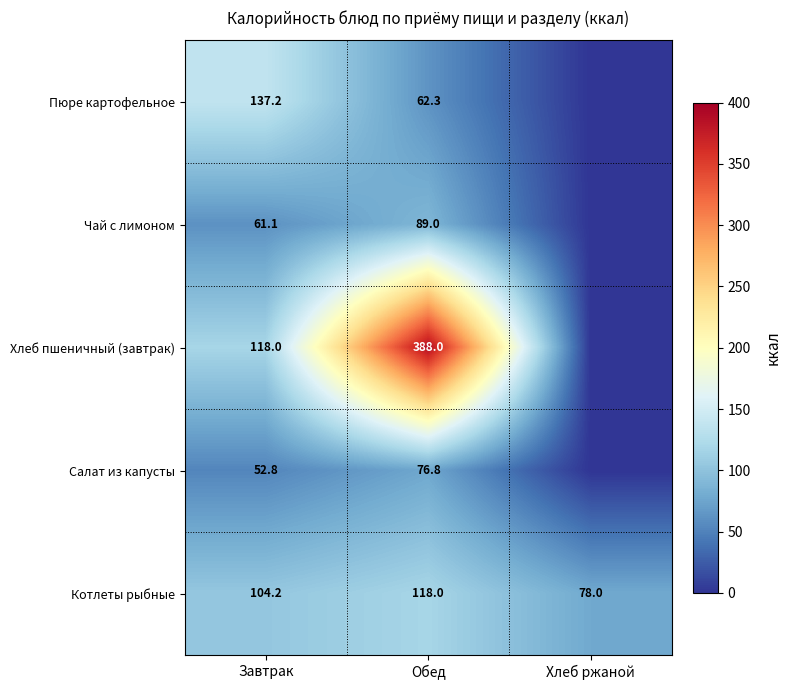

Rank the categories by Котлеты рыбные value from highest to lowest.

Обед, Завтрак, Хлеб ржаной